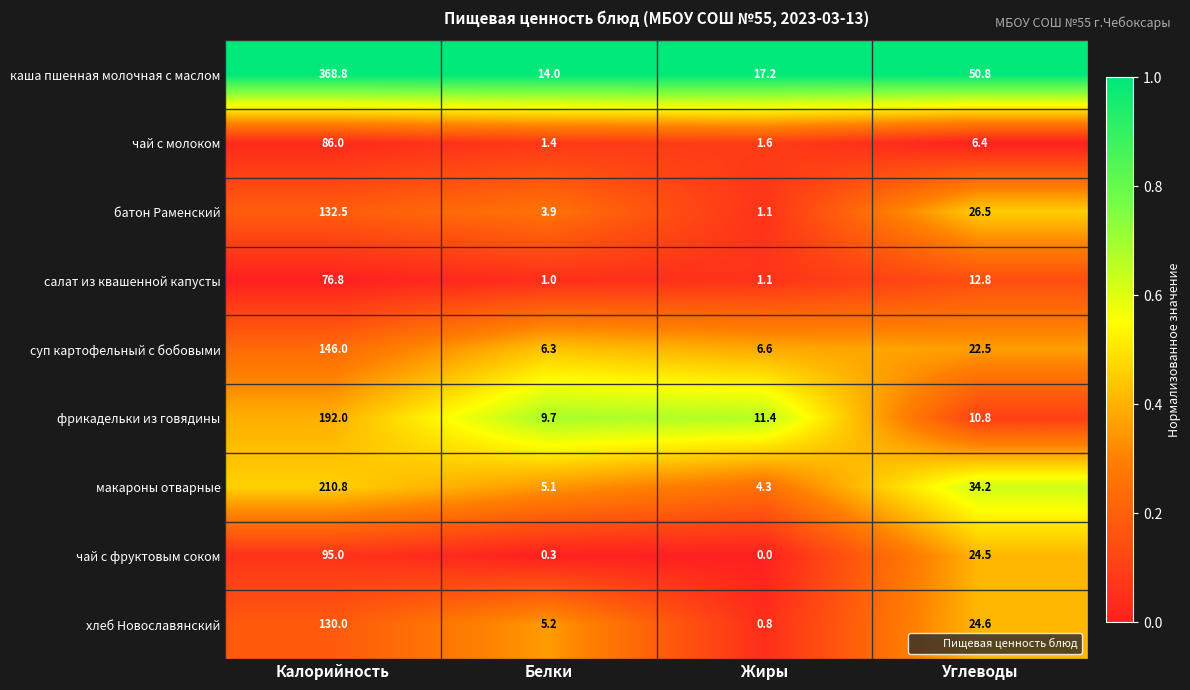

What is the total value across all series at Жиры?

44.1